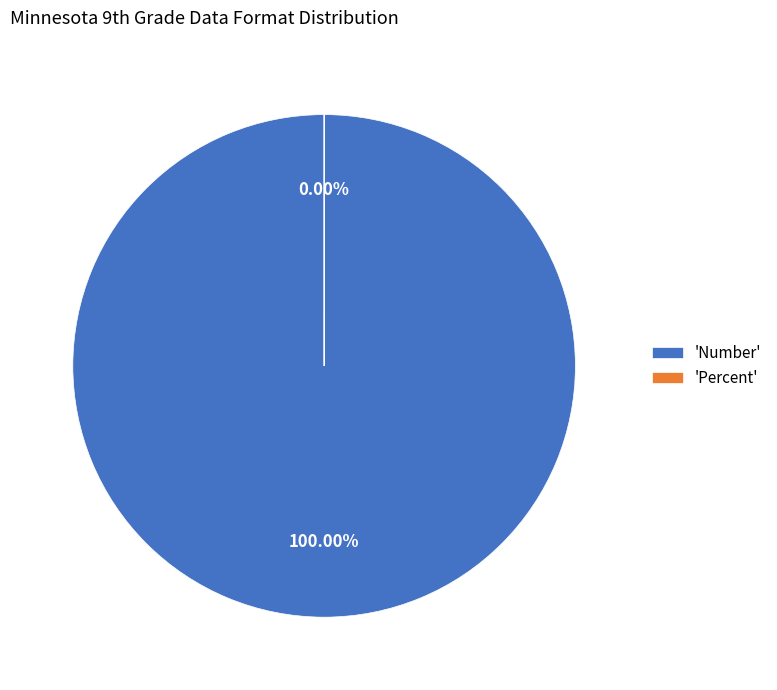

What percentage is the Number slice, to the nearest percent?

100%